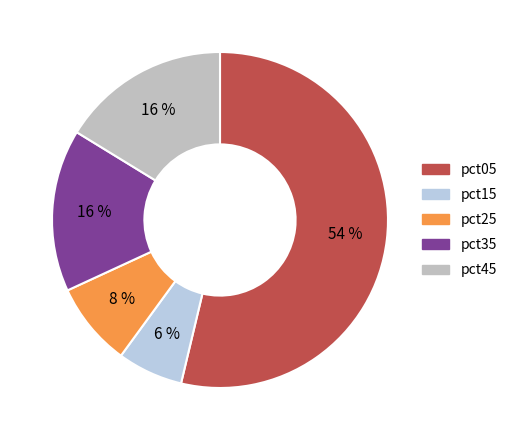

Between pct15 and pct05, which is larger?

pct05